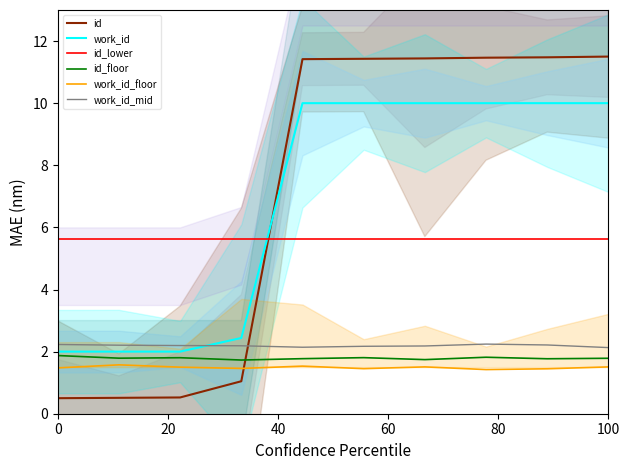

How many work_id_mid values are between 2 and 3?

10